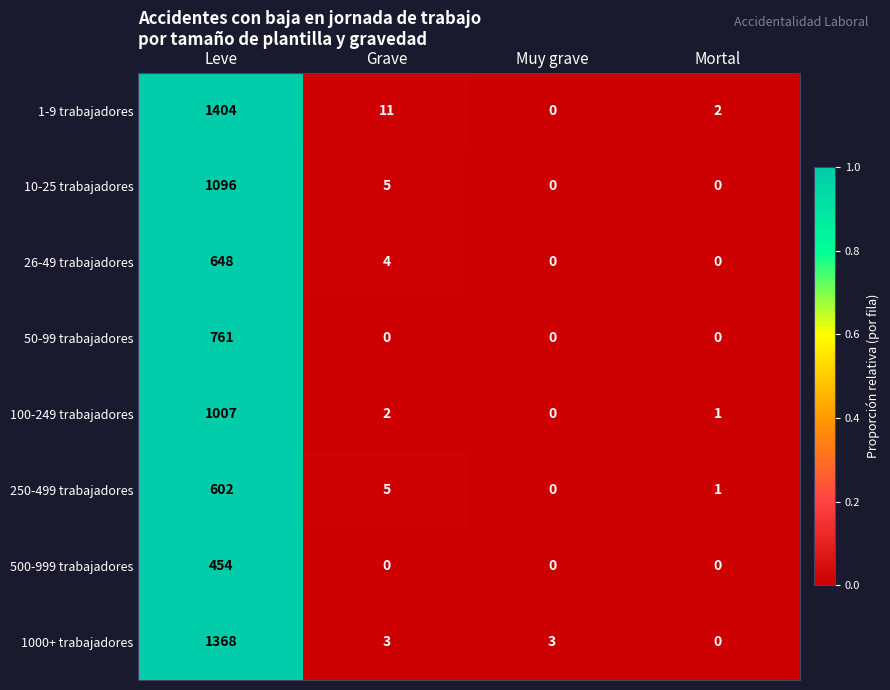

What is the difference between the highest and lowest values at Grave?

11